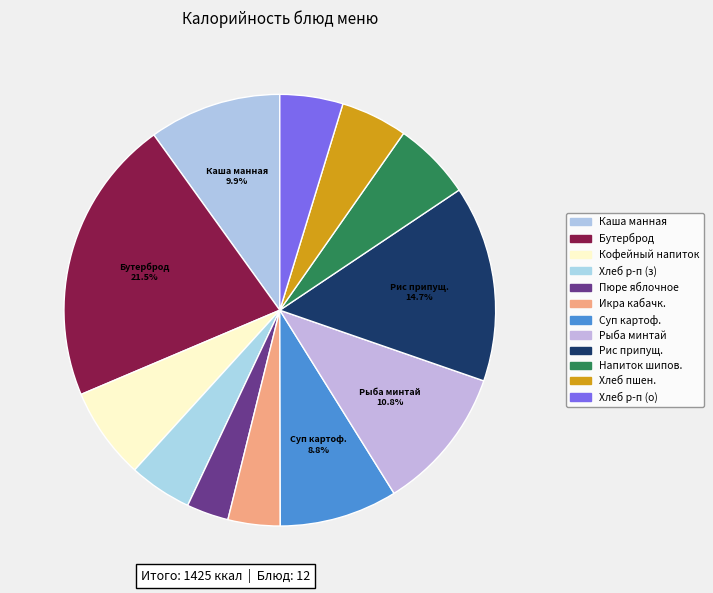

Count the number of slices in the pie.

12